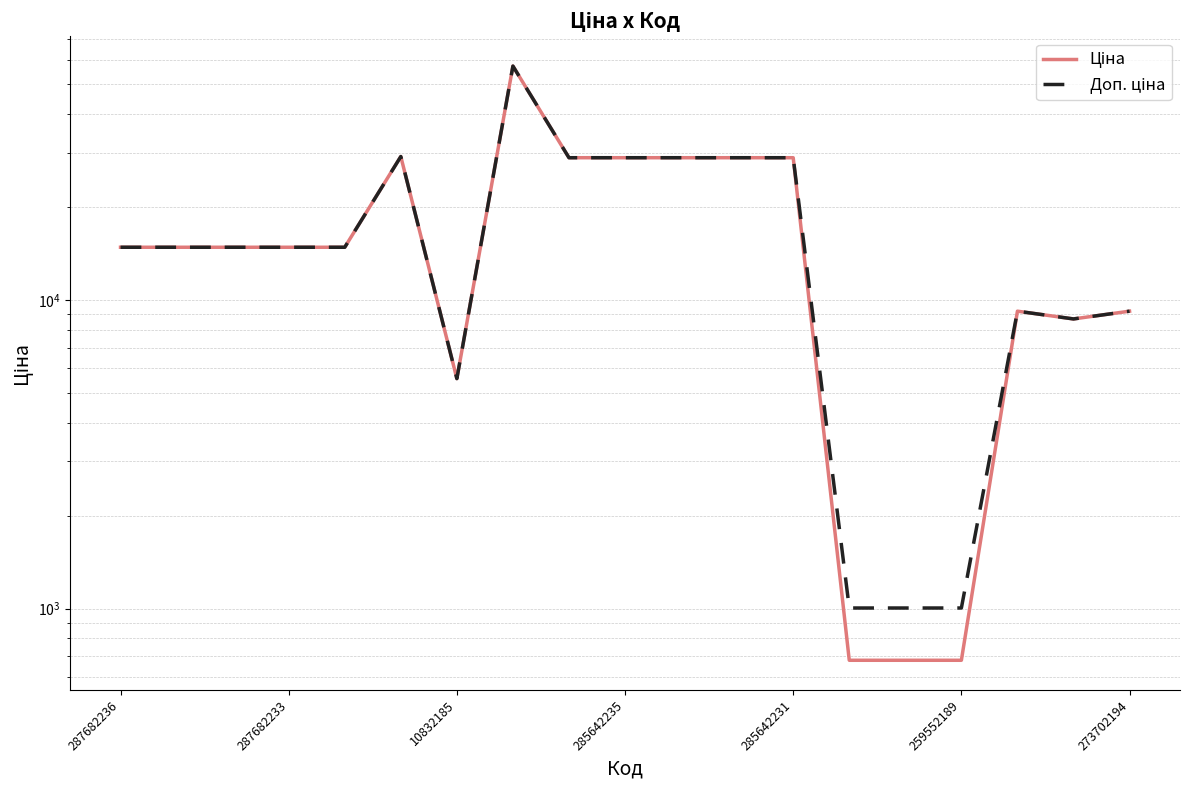

True or false: Доп. ціна and Ціна intersect in this chart.

False